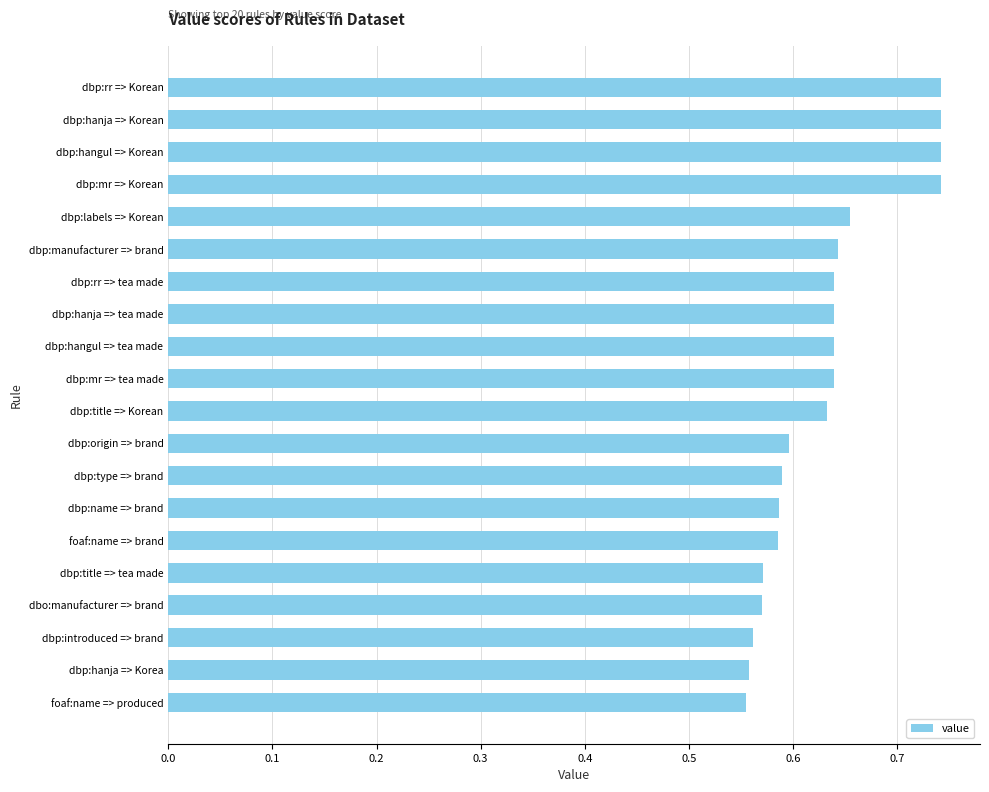

What is the label of the 19th bar from the top?

dbp:hanja => Korea